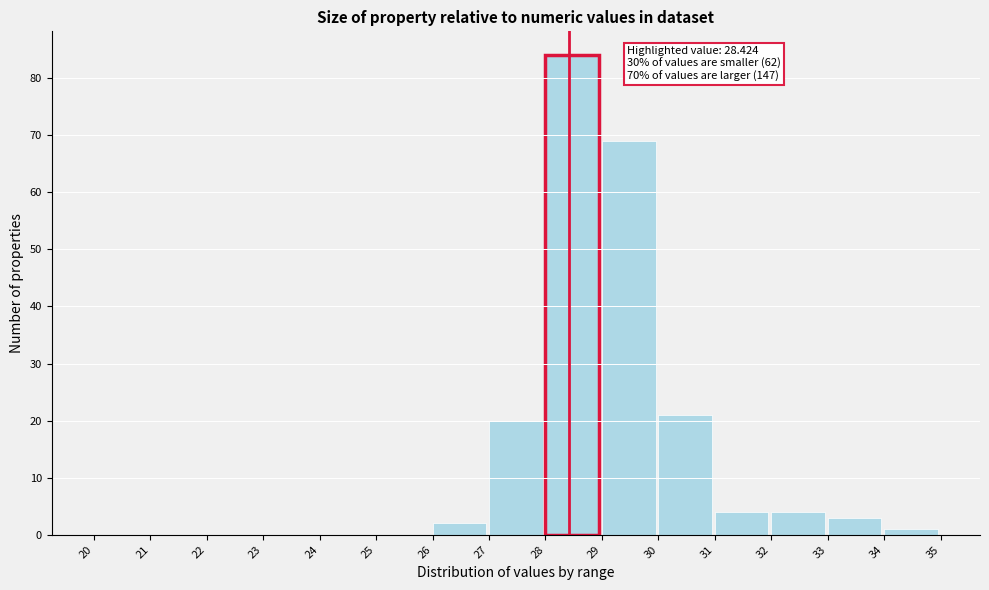

Over which range of the x-axis is the bar tallest?

28 to 29